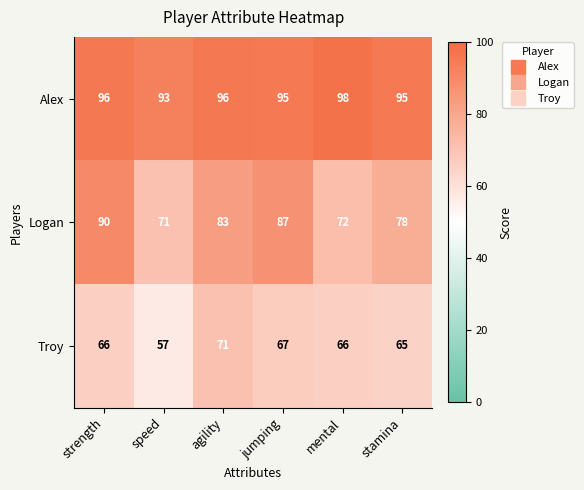

Which category has the lowest value in the Logan series?

speed